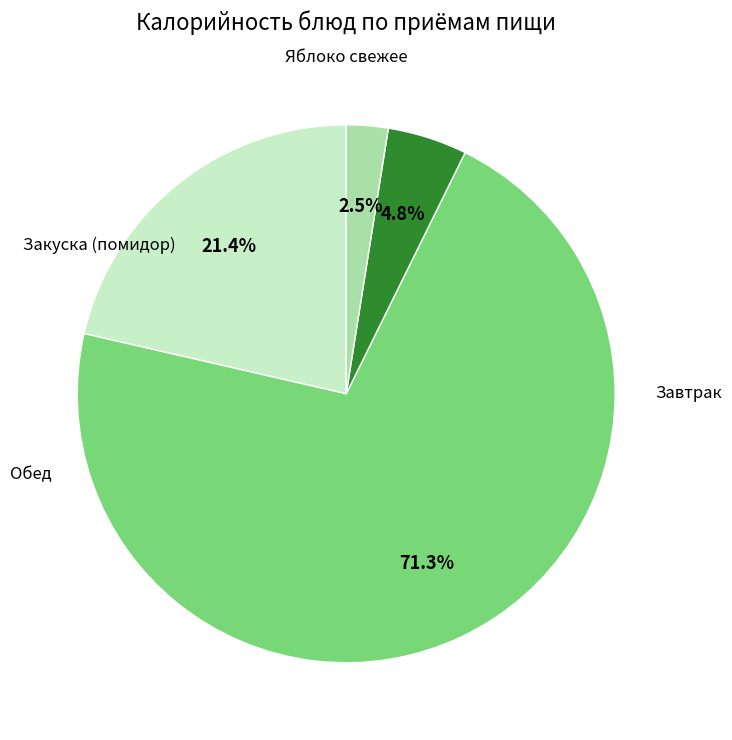

To the nearest percent, what is the average slice percentage?

25%